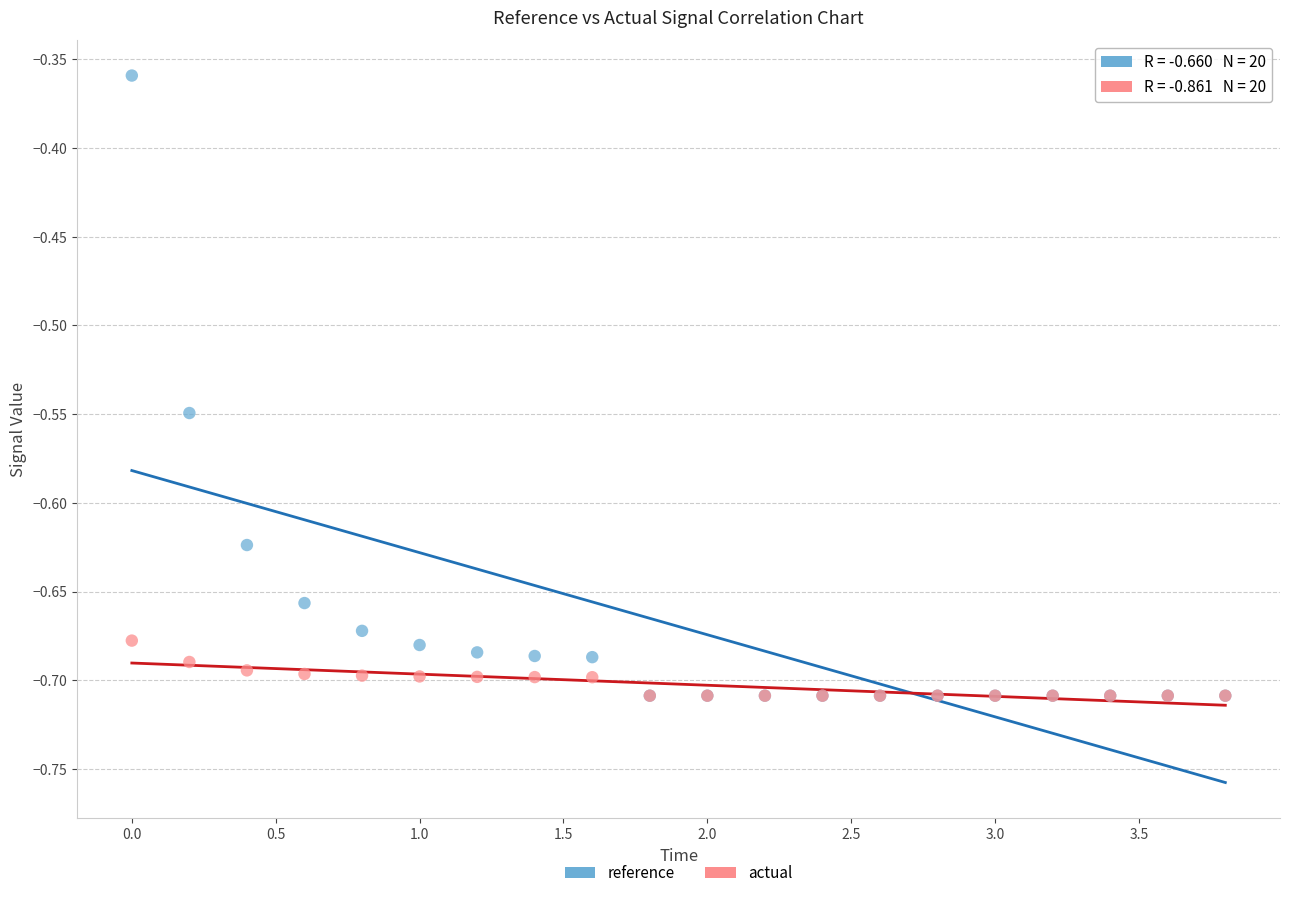

What are all the series names shown in the legend?

reference, actual